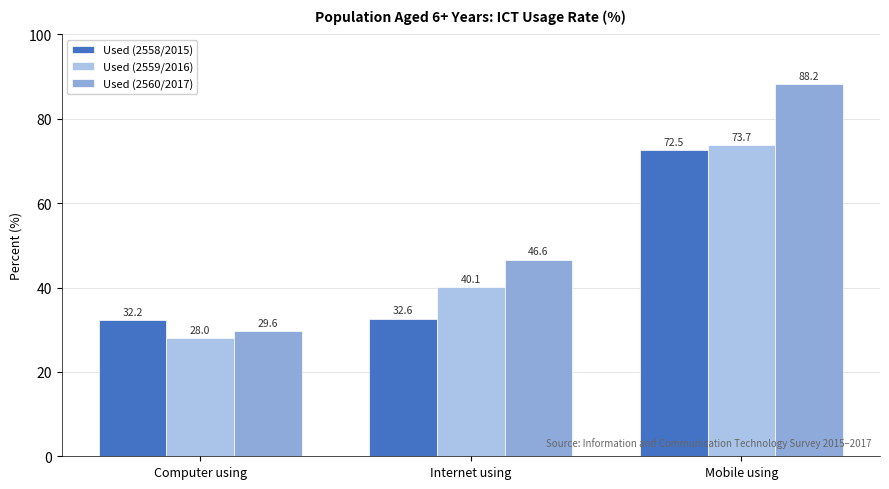

Where is Used (2559/2016) nearest to the value 50?

Internet using